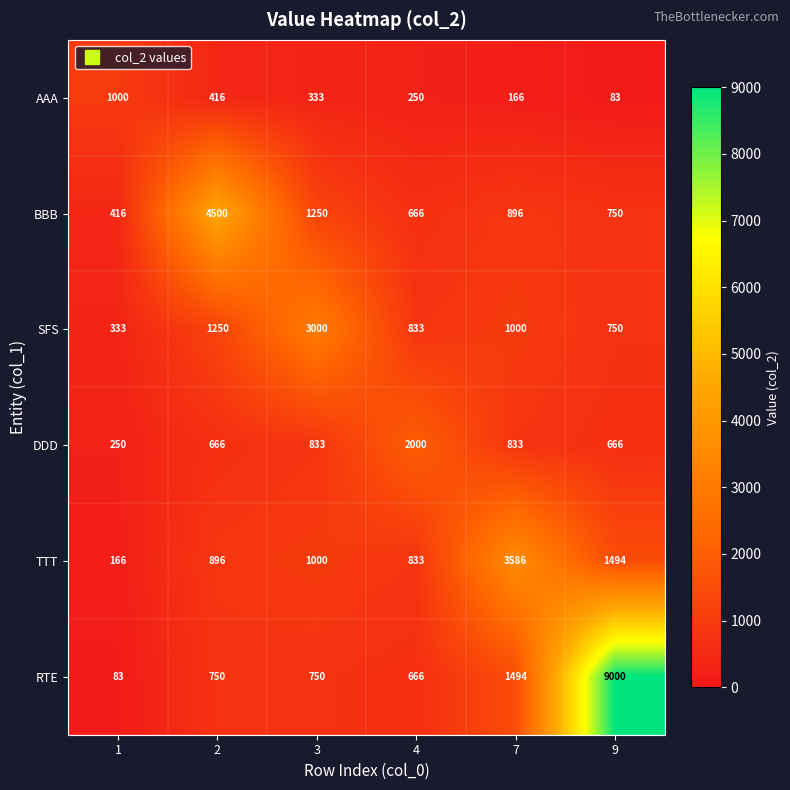

What is the difference between the RTE values at 9 and 4?

8334